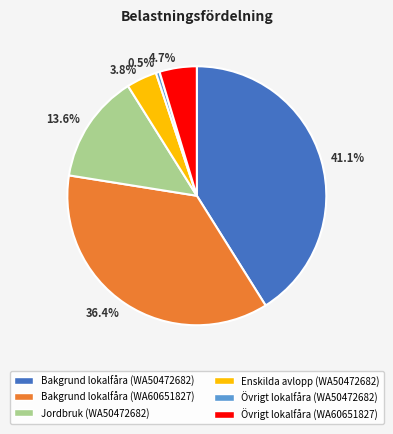

Rank the categories by value from highest to lowest.

41.1%, 36.4%, 13.6%, 4.7%, 3.8%, 0.5%